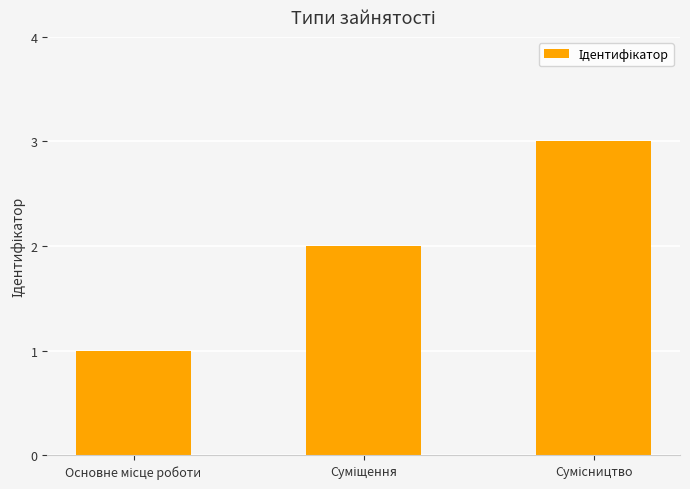

What is the difference between the maximum and minimum values?

2